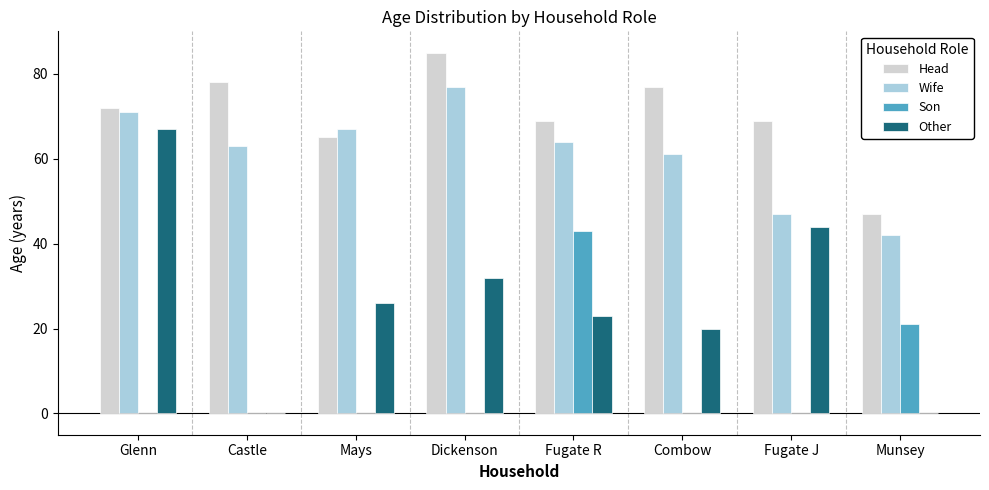

At which category does the chart reach its peak across all series?

Dickenson